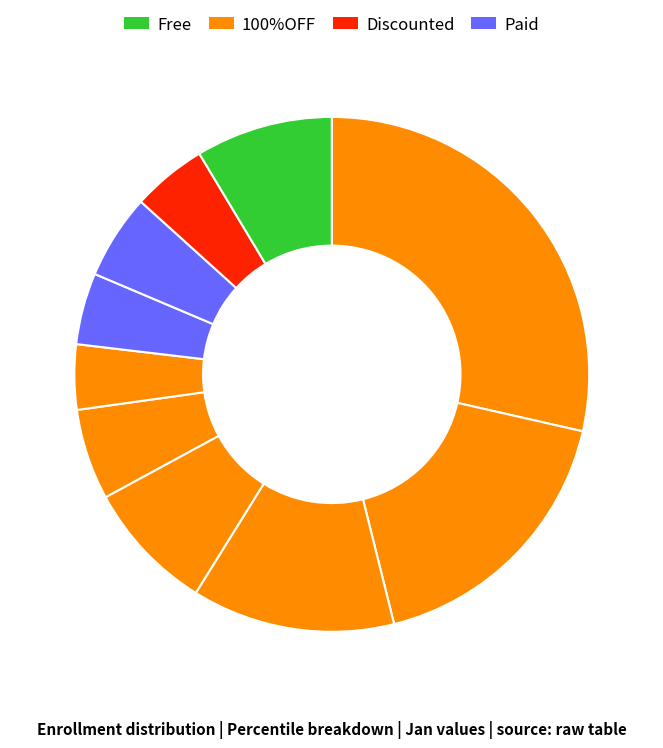

Does any single category account for the majority?

No